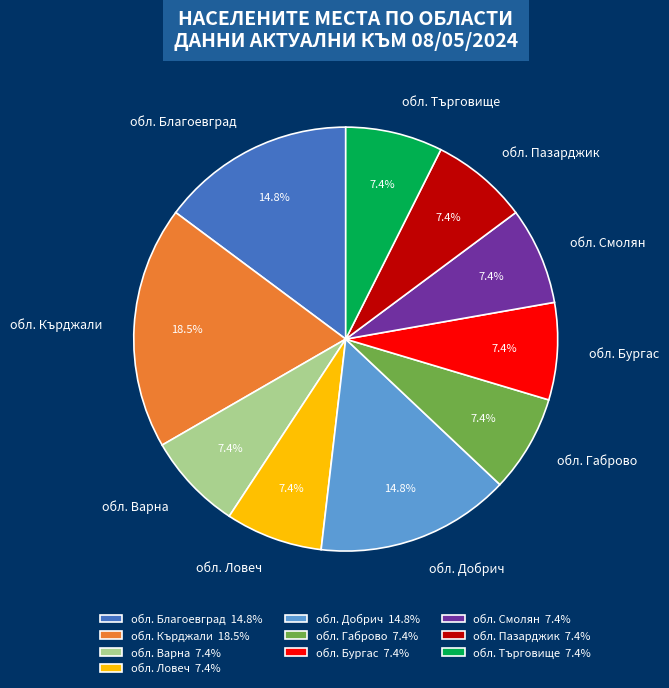

Does обл. Благоевград account for over 50% of the chart?

No